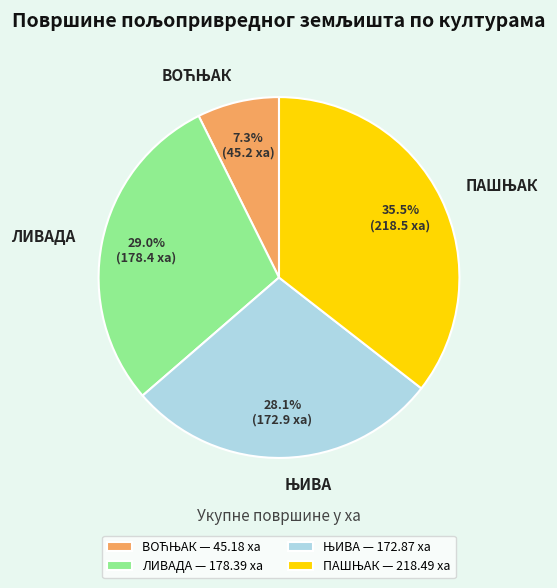

Does any single category account for the majority?

No